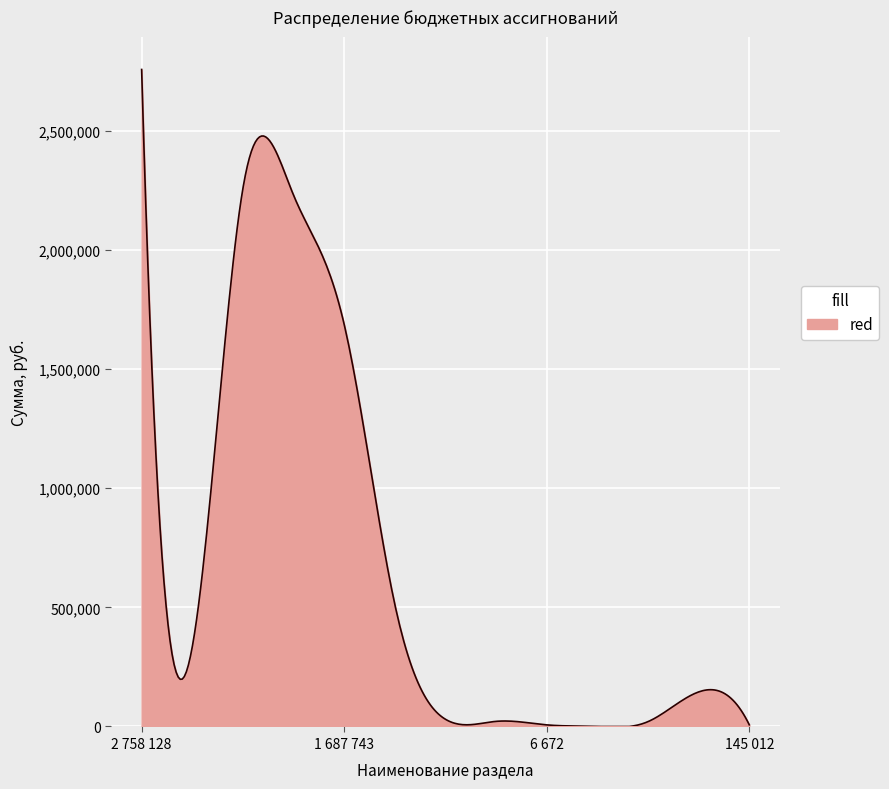

True or false: the data has more than 0 interior local peaks.

True